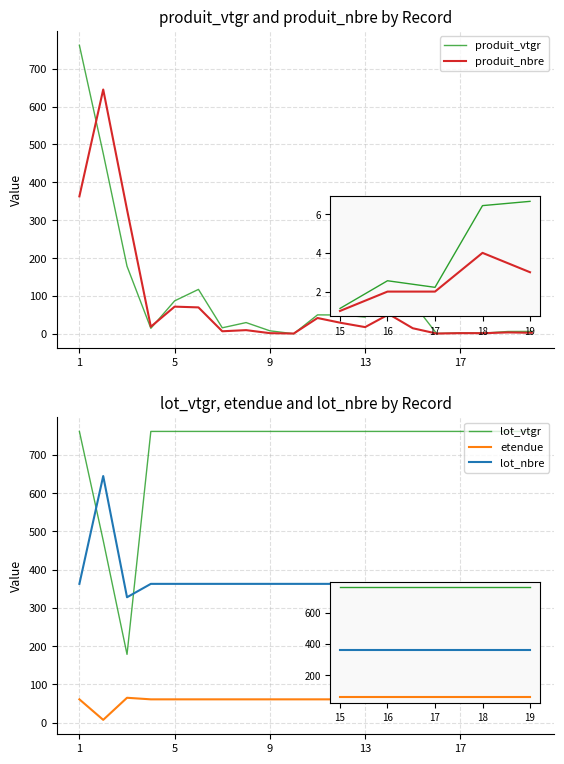

Which series changed the most between 9 and 17?

produit_vtgr